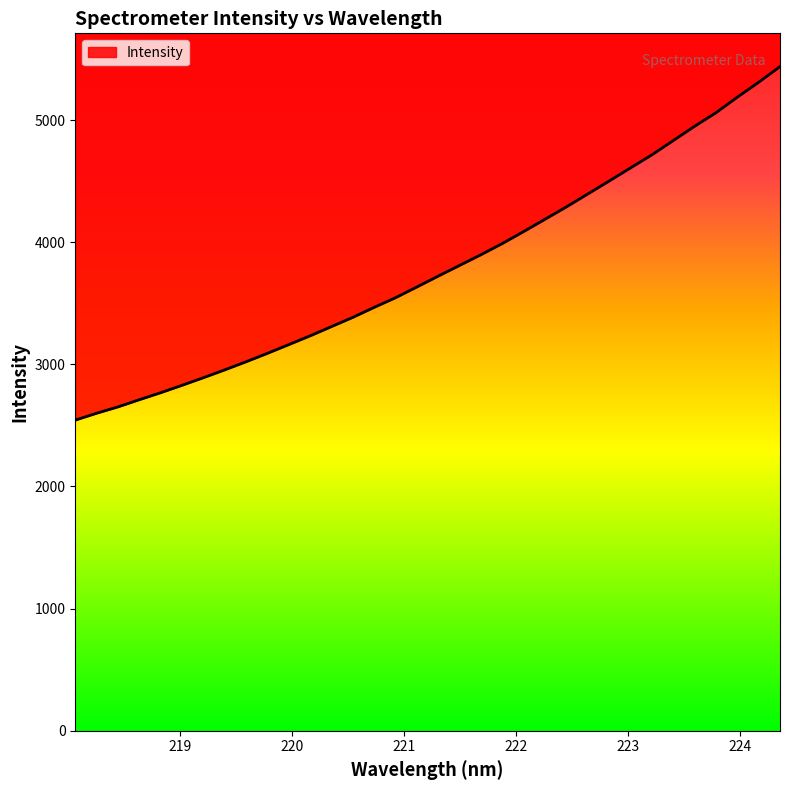

What is the change in value from 219.7801 to 223.408?

+1741.9